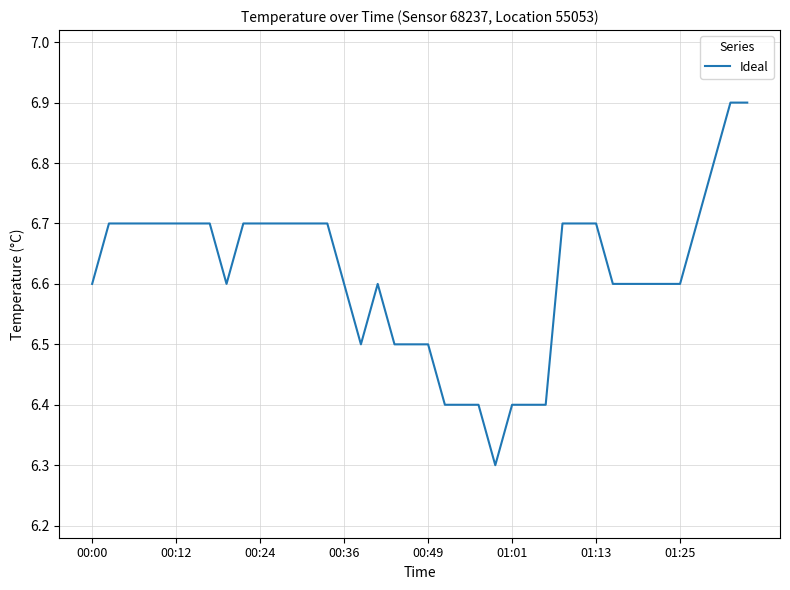

What is the difference between the maximum and minimum values?

0.6